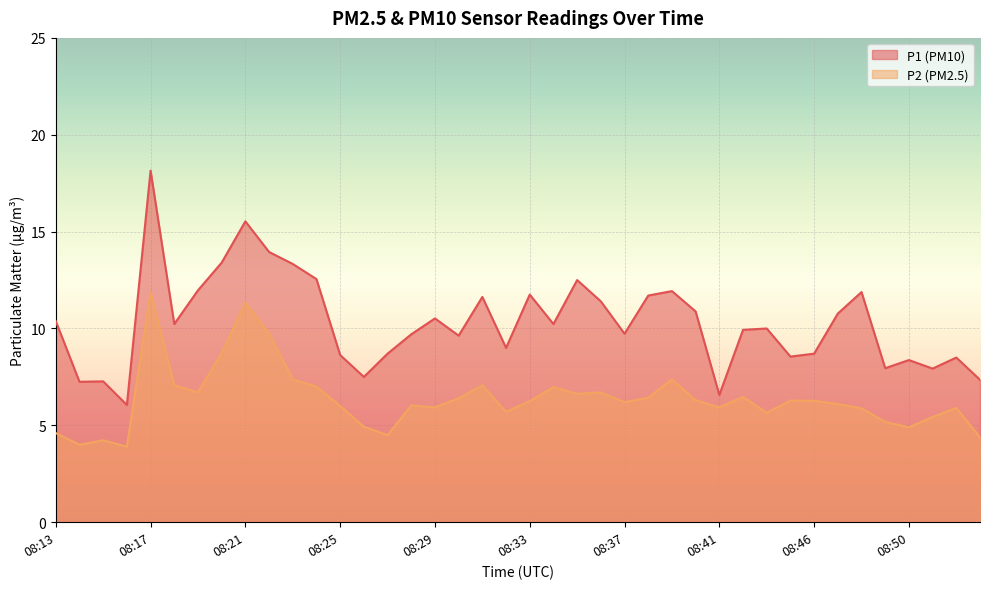

What is the total value across all series at 08:13?

15.0